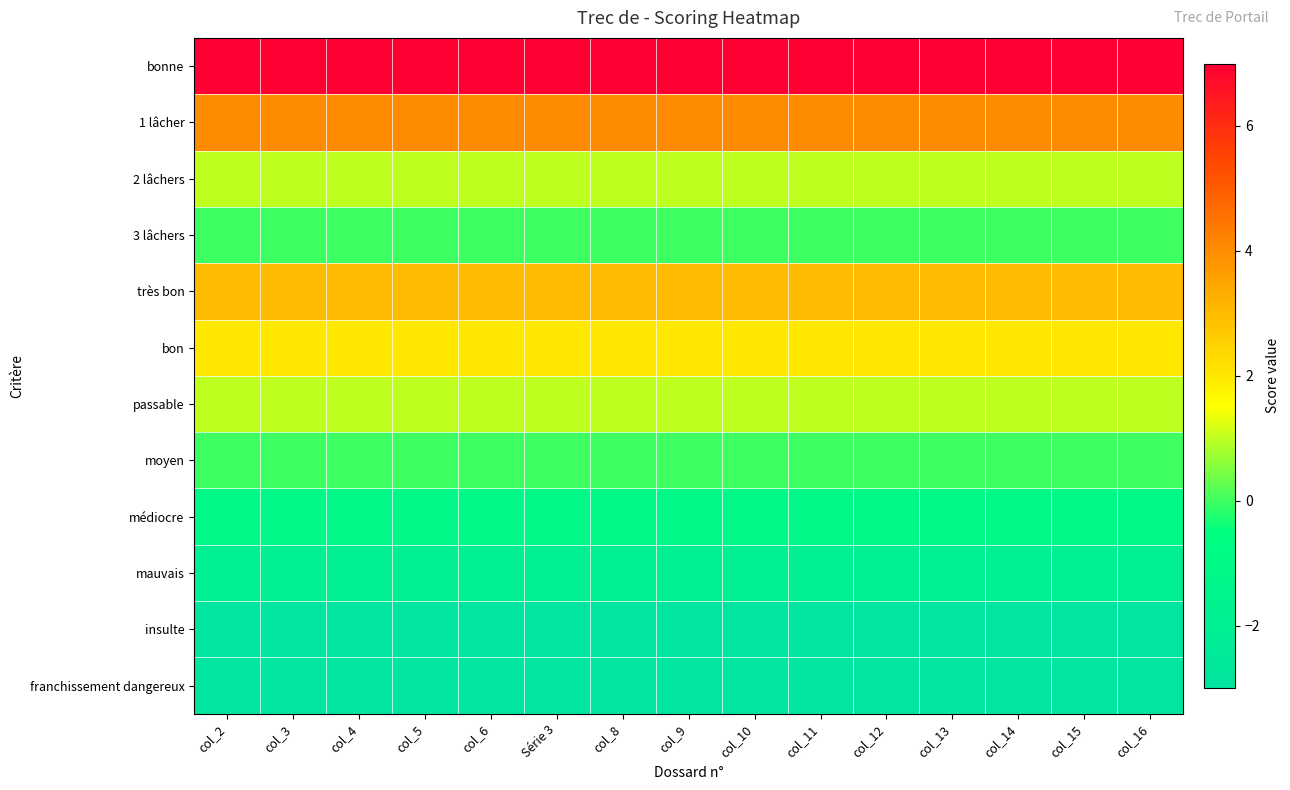

What is the greatest value displayed?

7